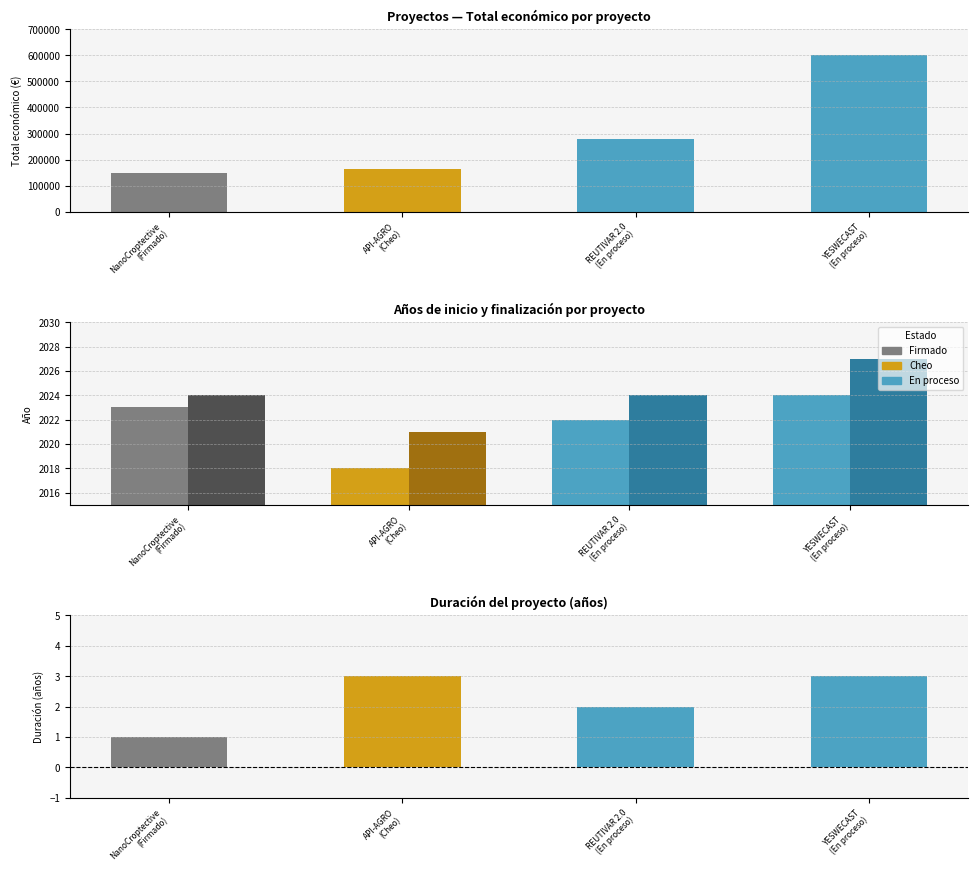

At which label does Año de finalización first exceed 2024?

YESWECAST
(En proceso)